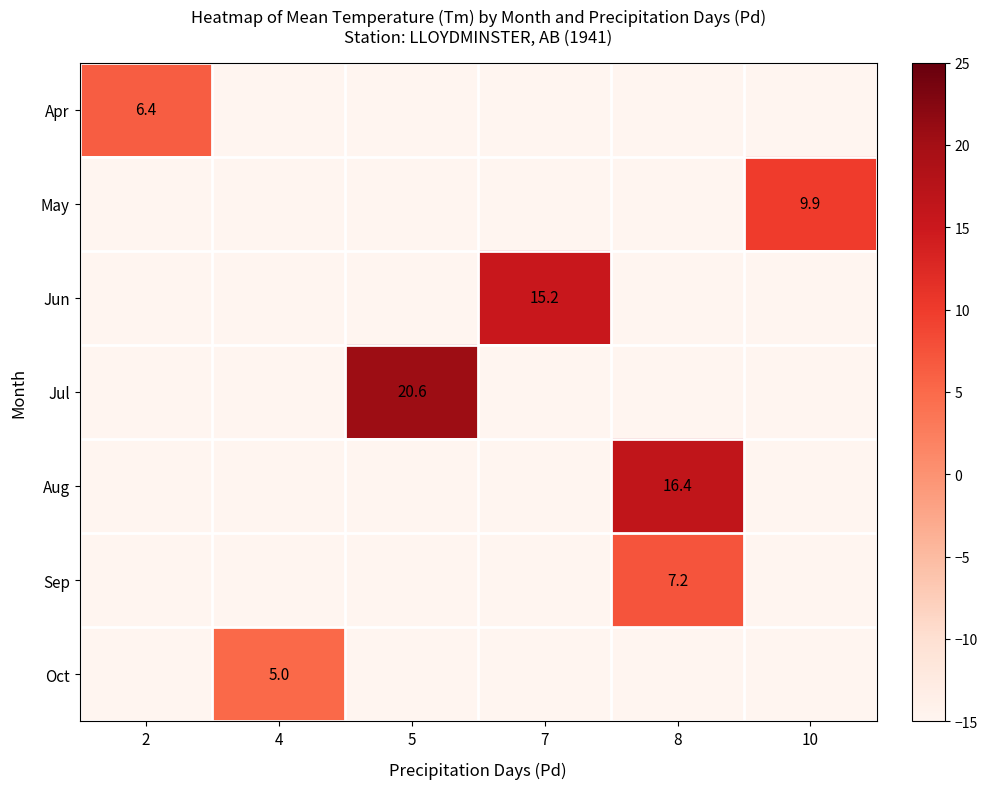

Is it true that May equals 16.5 at 10?

False